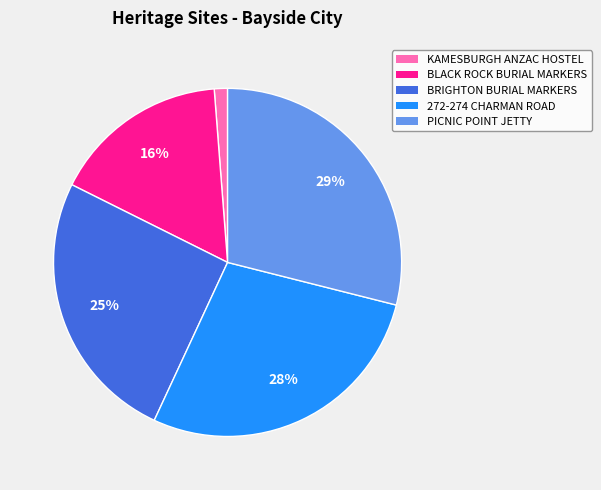

Does any single category account for the majority?

No